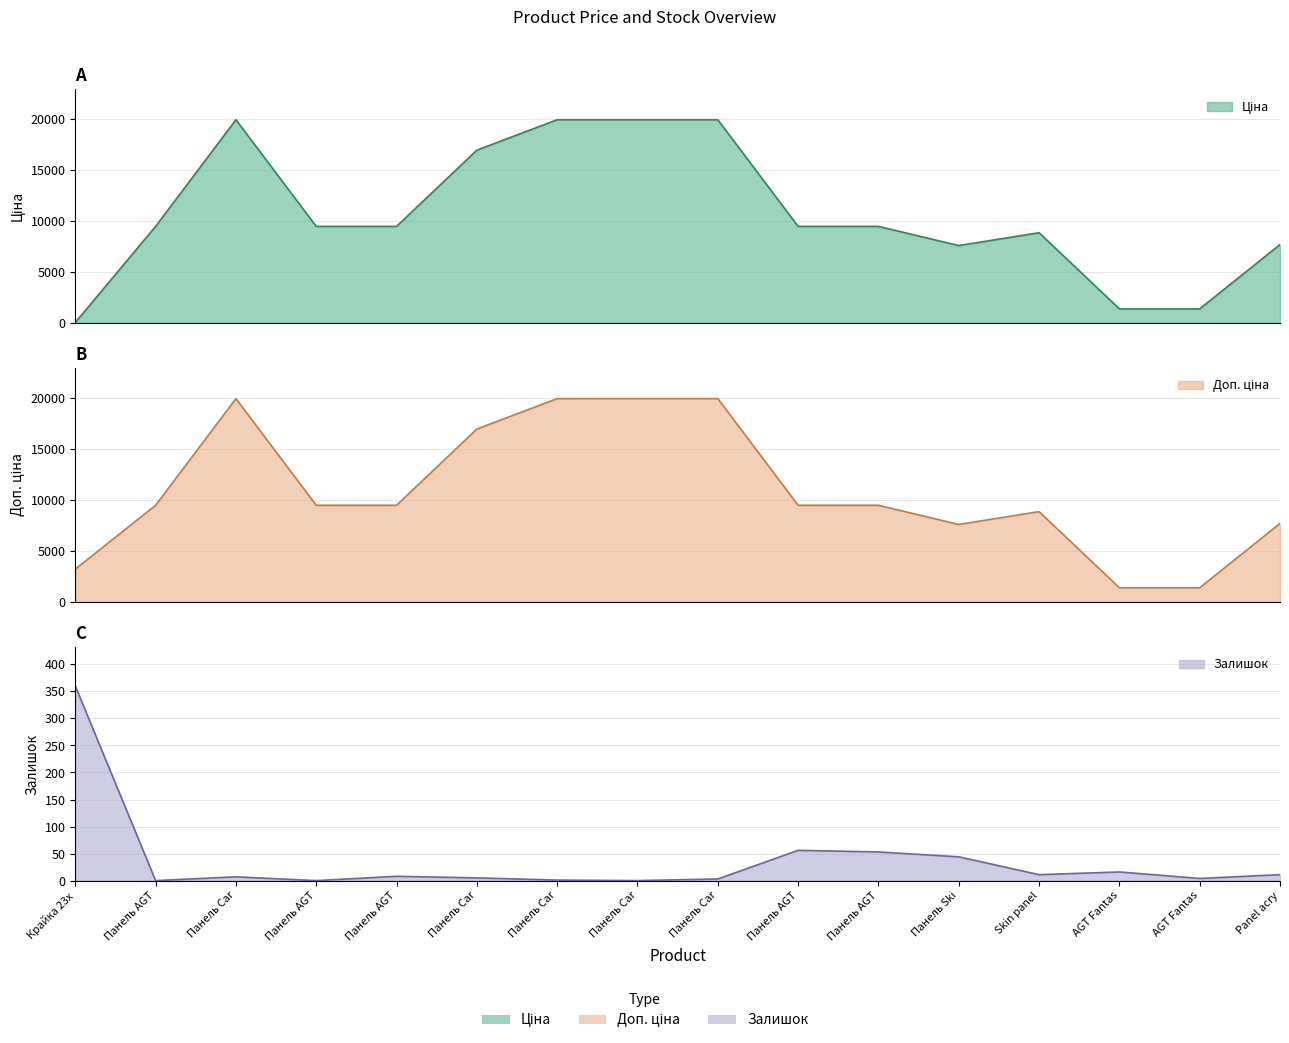

Where is the first local maximum for Доп. ціна?

Панель Car